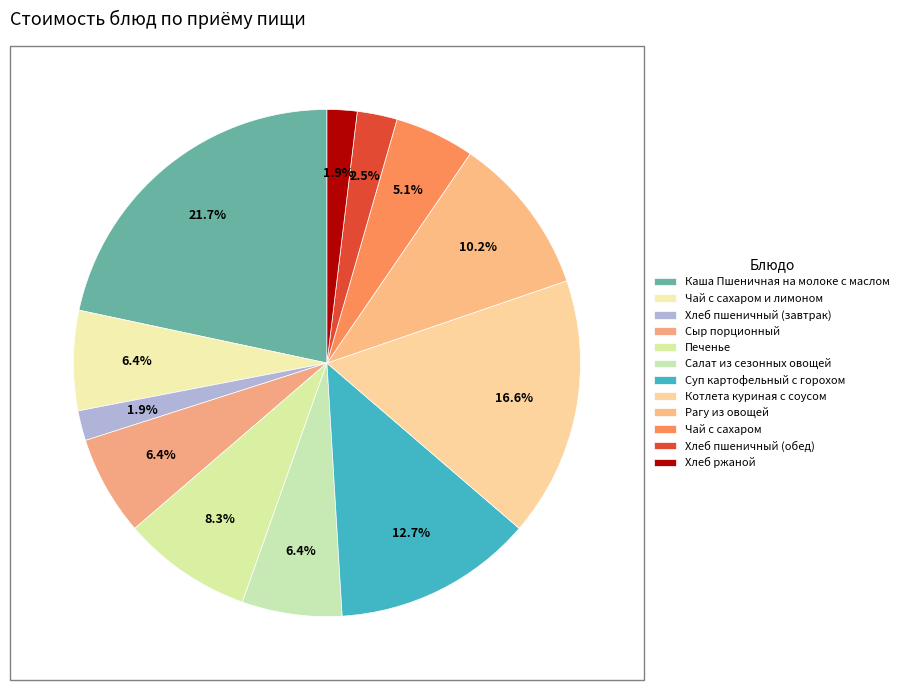

How many segments does this pie chart have?

12